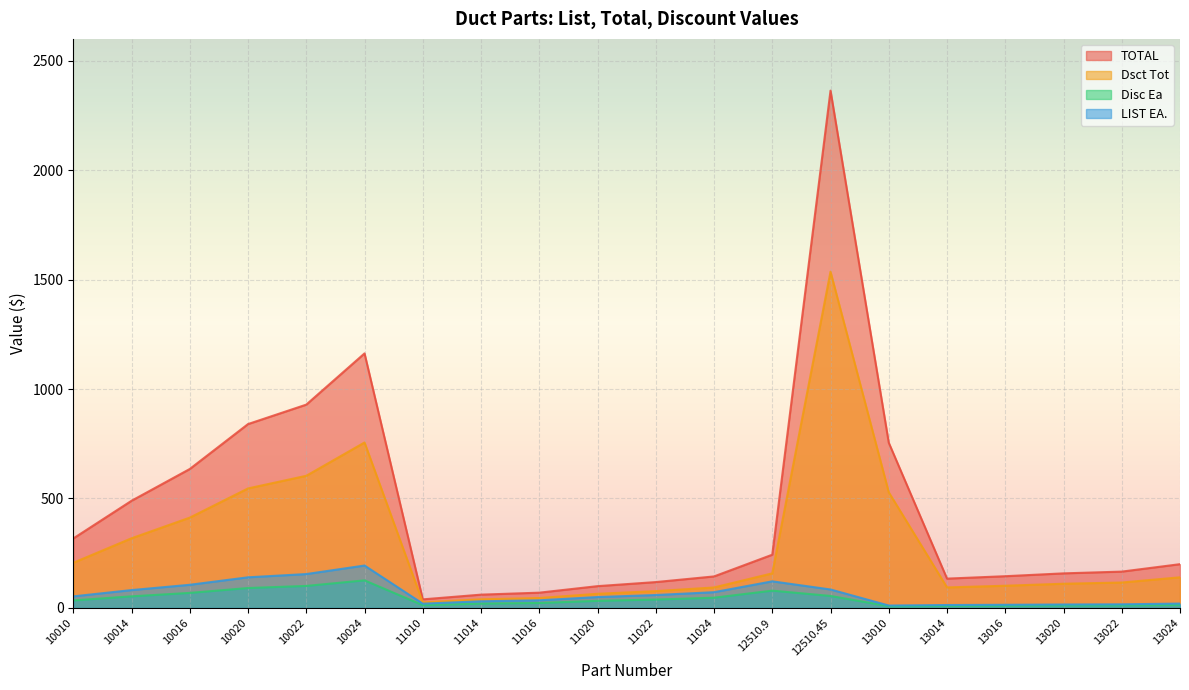

How many lines are shown in the chart?

4